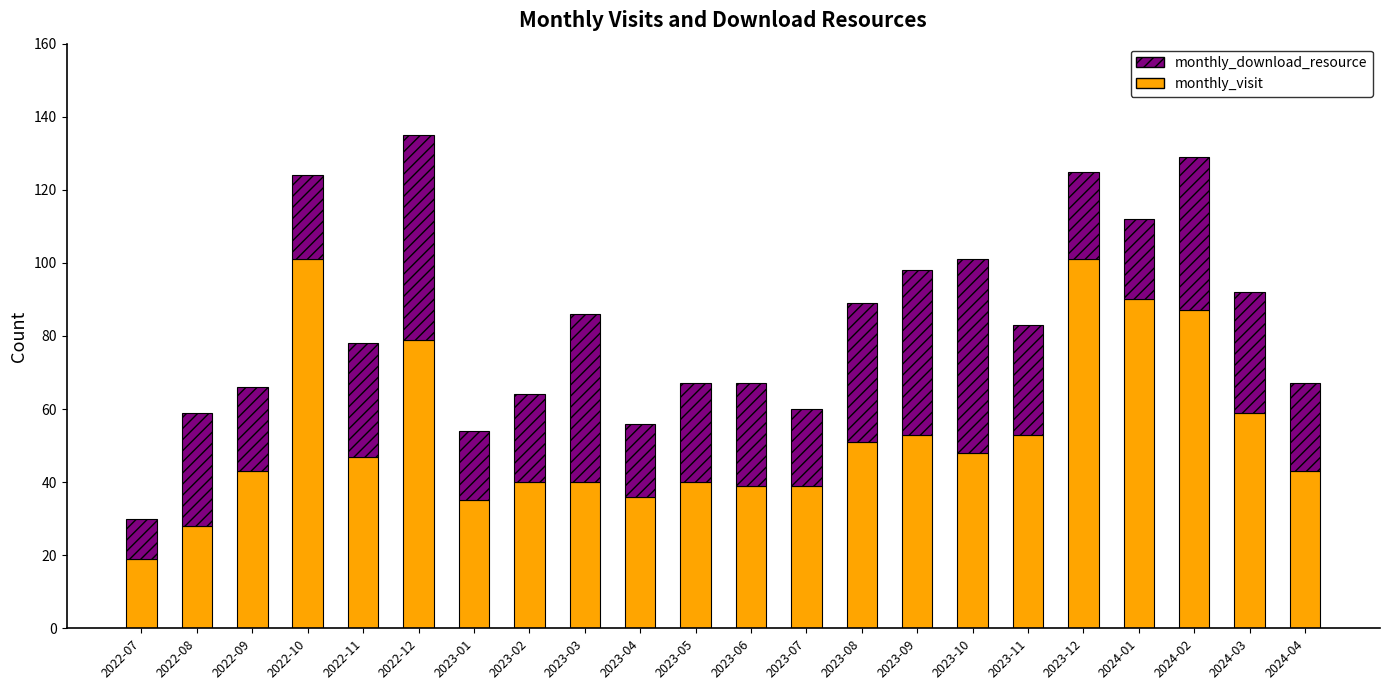

Is it true that monthly_visit equals 51 at 2023-08?

True